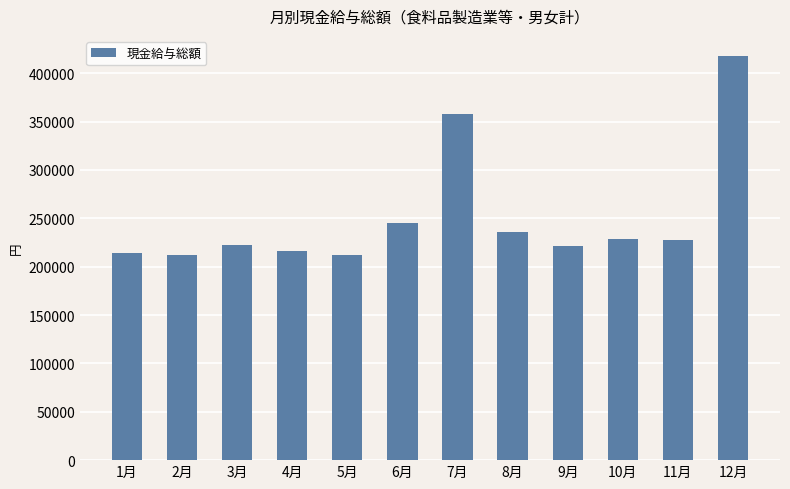

At which label is the value closest to 314597?

7月